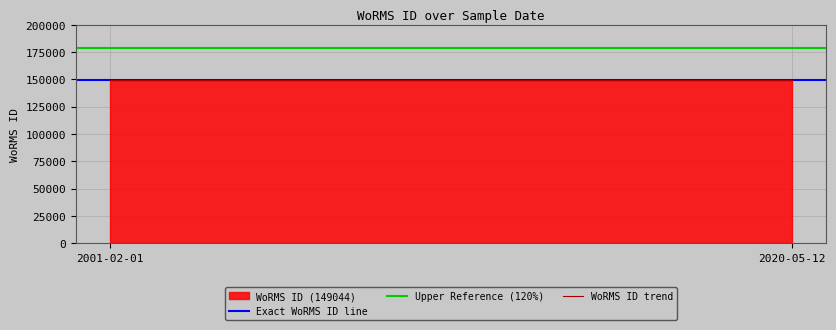

What is the label of the 2nd point from the right?

2001-02-01